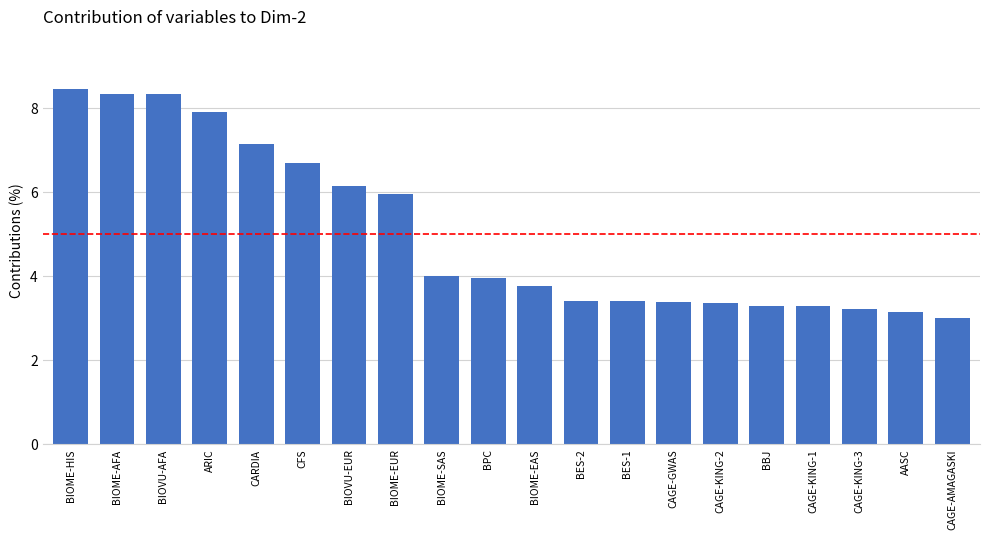

Between BIOVU-EUR and BIOME-SAS, which is larger?

BIOVU-EUR